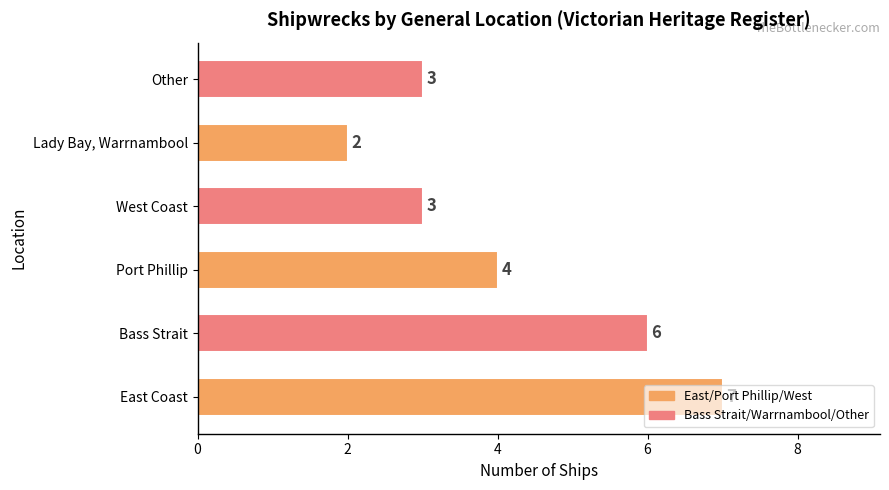

What is the maximum value shown in the chart?

7